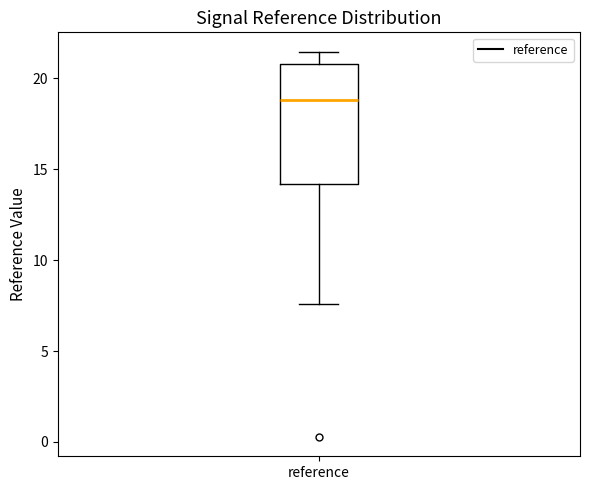

Where does the upper whisker of the box for reference end on the y-axis? The values are not printed on the chart, so give them approximately, as read against the axis.

21.5